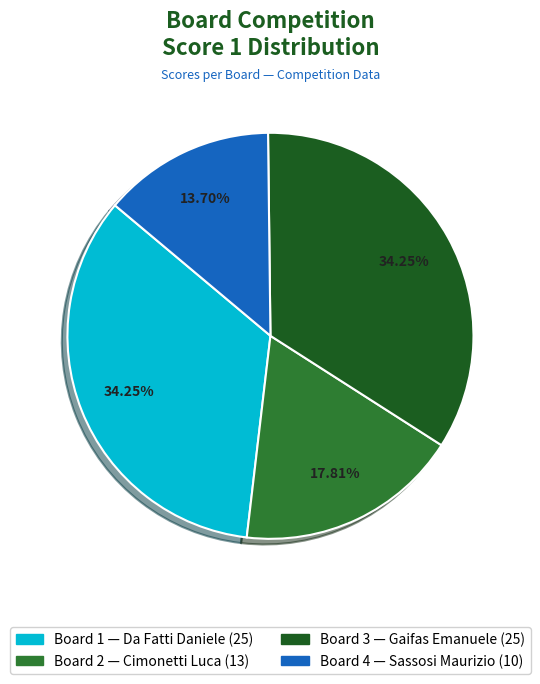

Does Board 4 represent more than half of the total?

No